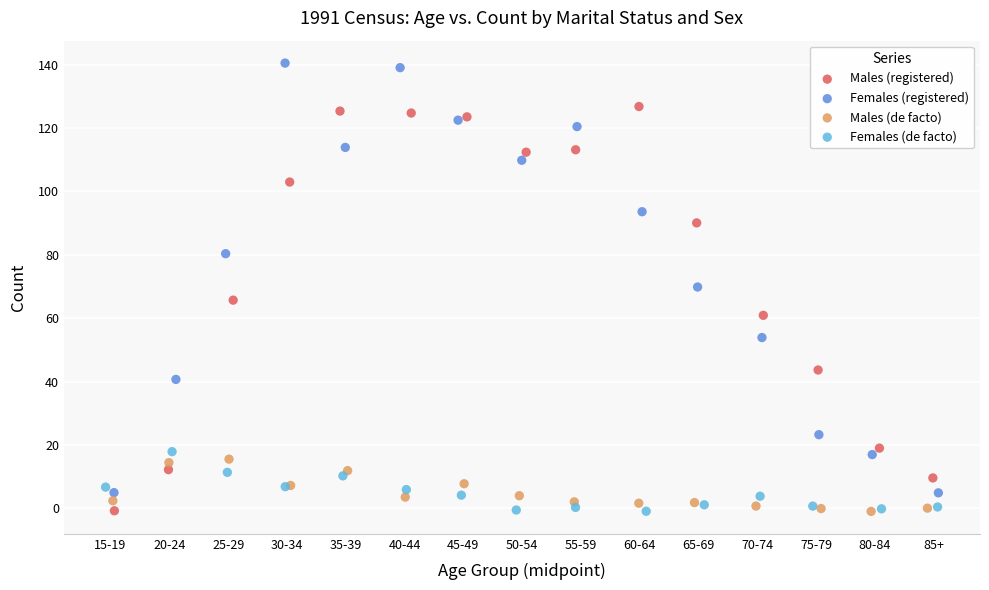

Which series contains the highest Y value?

Females (registered)